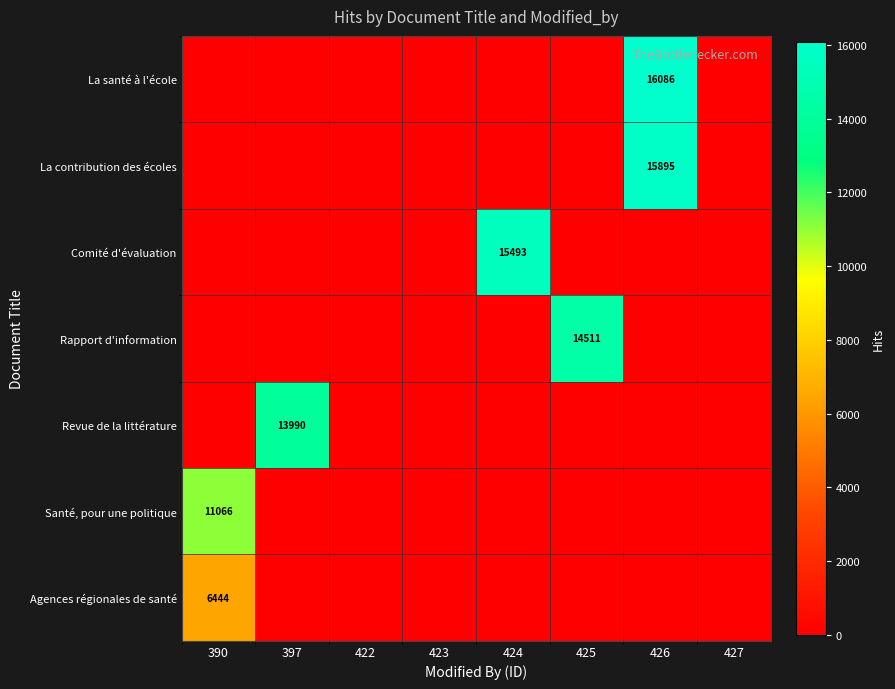

The Santé, pour une politique series shows 11066 at 390. True or false?

True